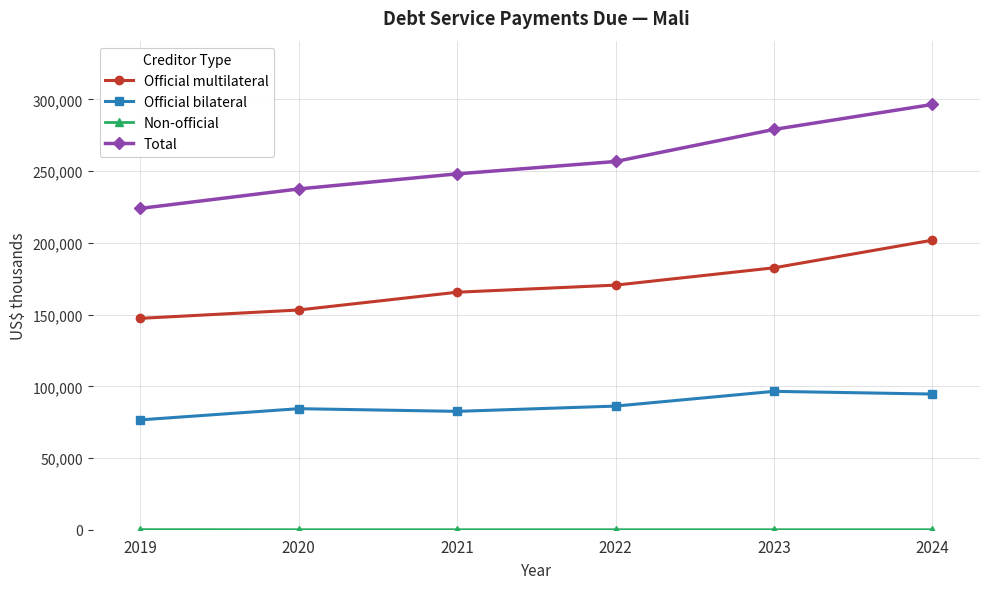

True or false: Official multilateral and Official bilateral cross at least once.

False